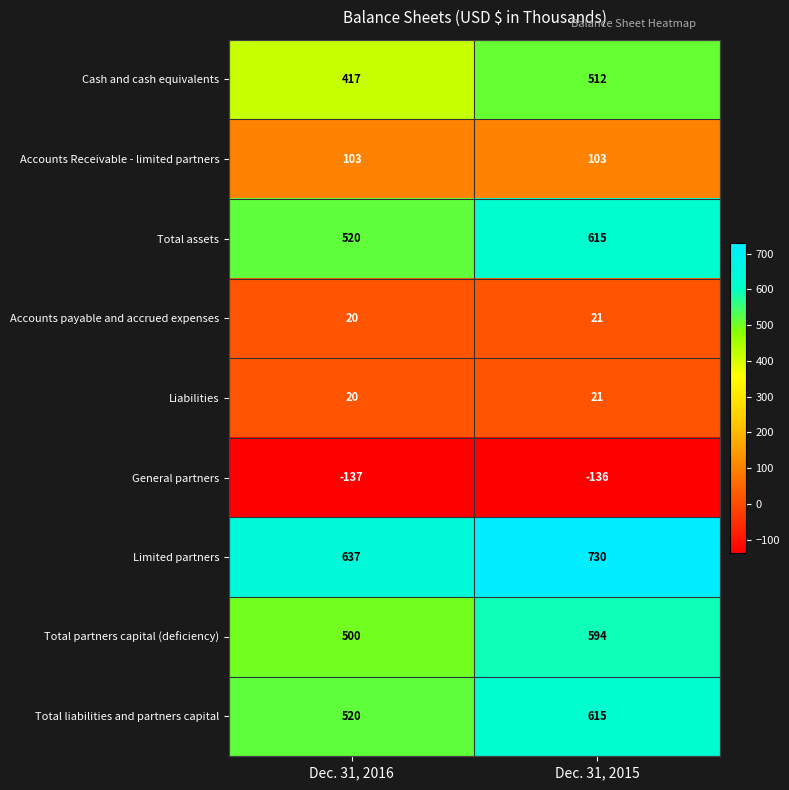

What is the sum of the Total liabilities and partners capital values at Dec. 31, 2015 and Dec. 31, 2016?

1135